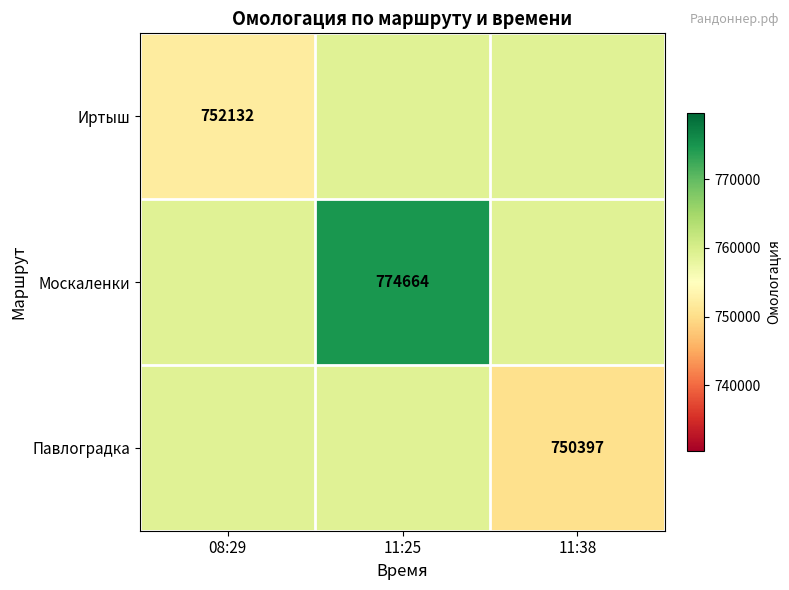

Is the value of Москаленки at 11:25 greater than the value of Павлоградка at 11:38?

Yes